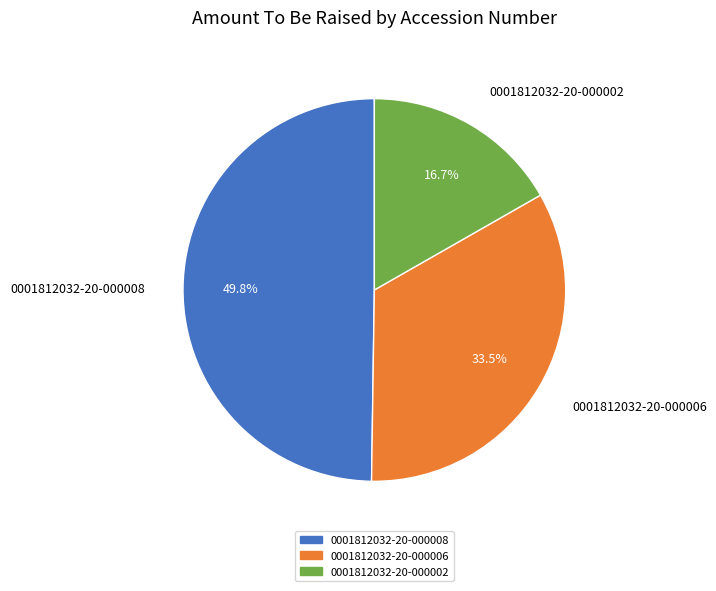

Between 0001812032-20-000002 and 0001812032-20-000008, which is larger?

0001812032-20-000008